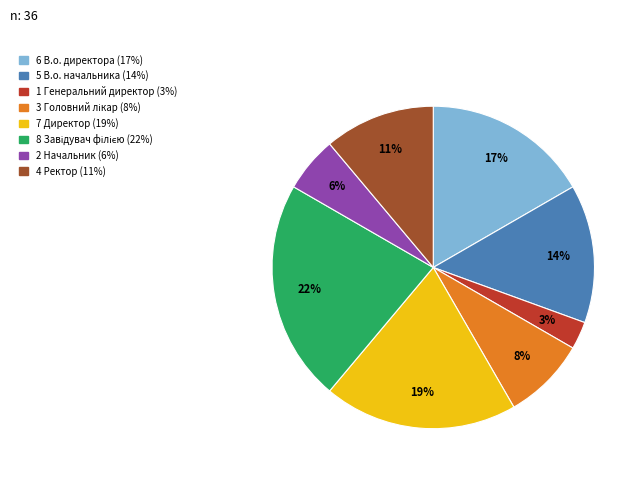

To the nearest percent, what is the average slice percentage?

12%